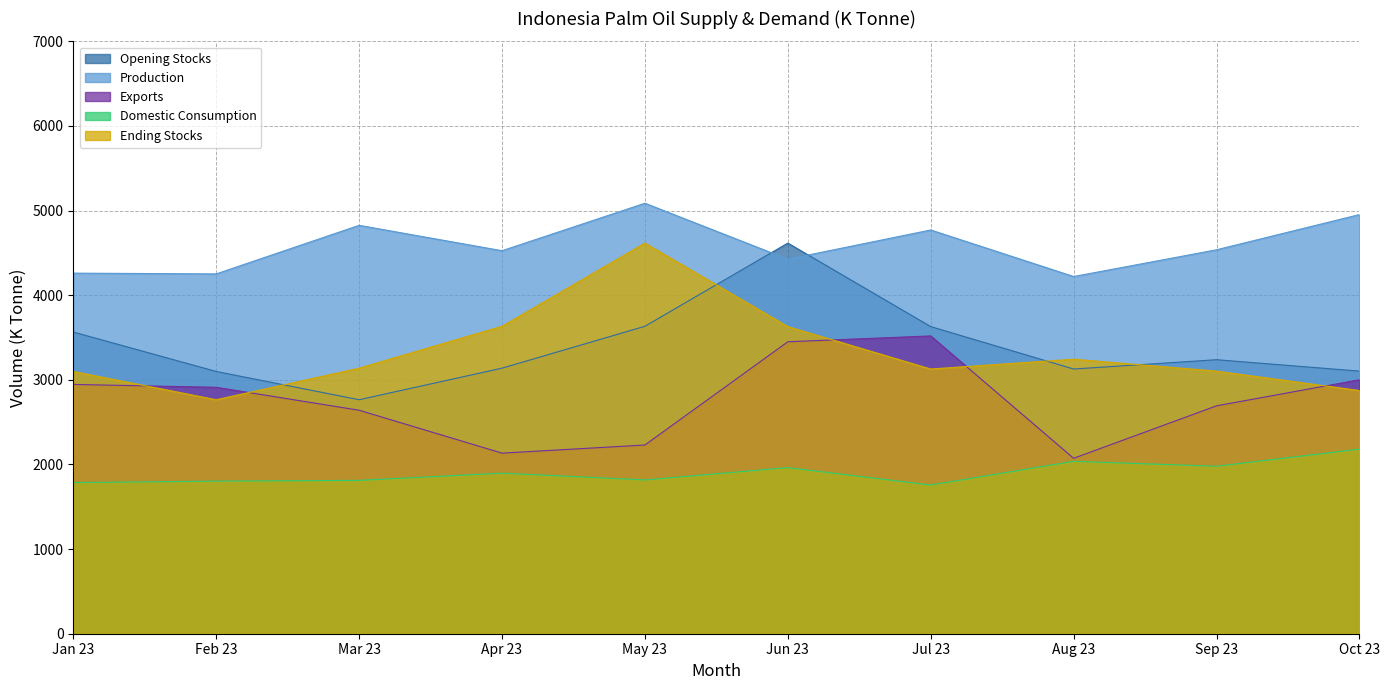

Read the Production value at Apr 23, to the nearest 50.

4550